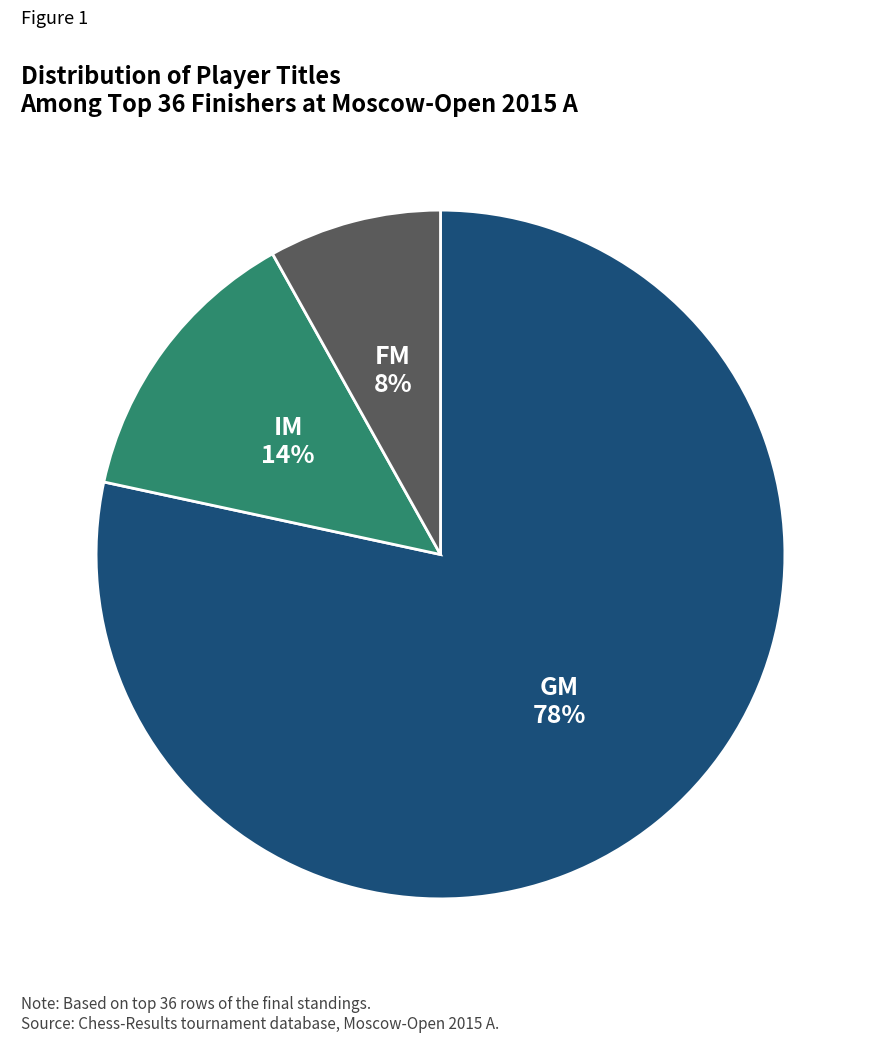

To the nearest percent, what portion does IM represent?

14%